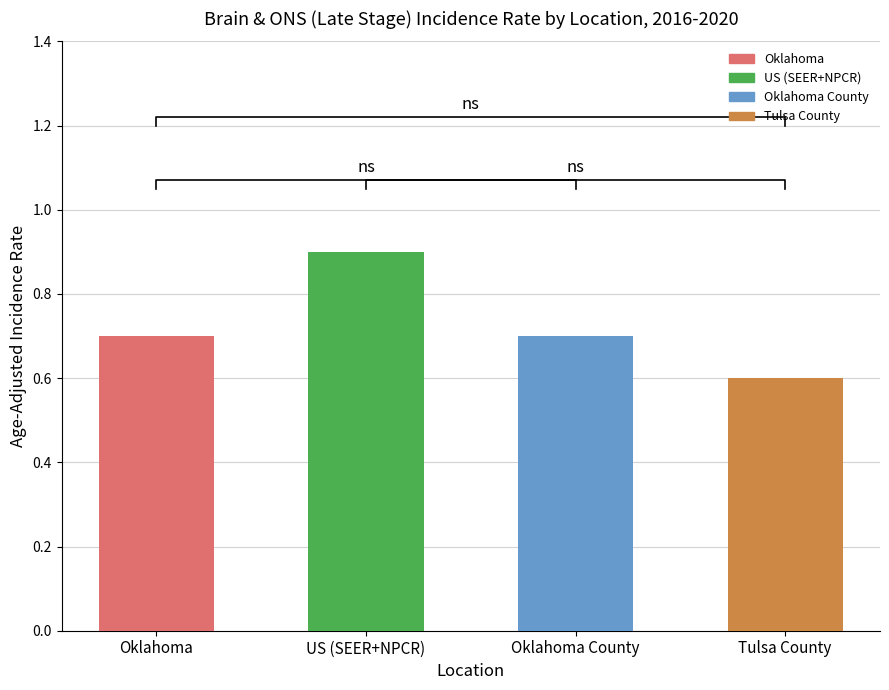

Does the chart contain any negative values?

No